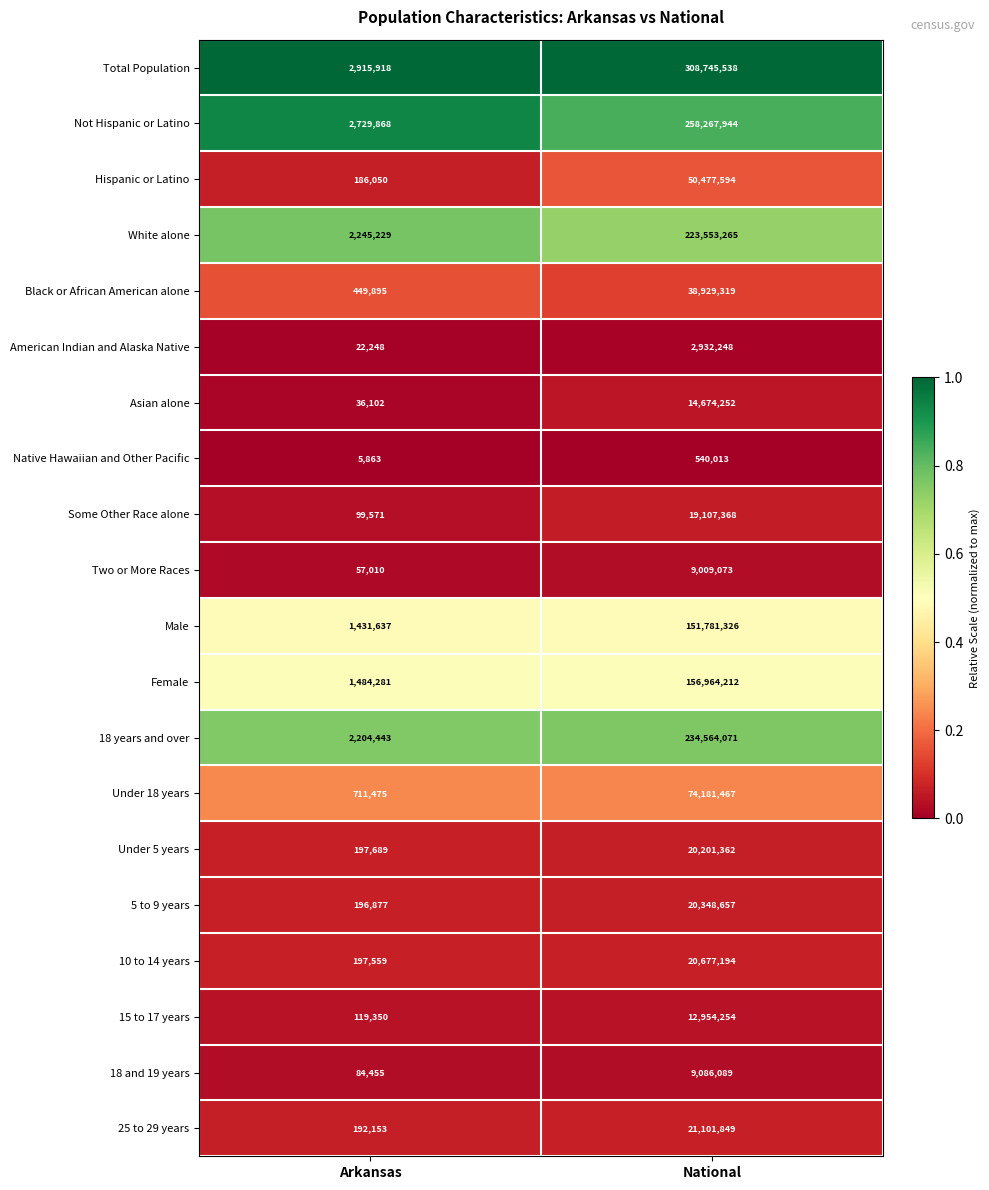

Which series has the largest total across all categories?

Total Population